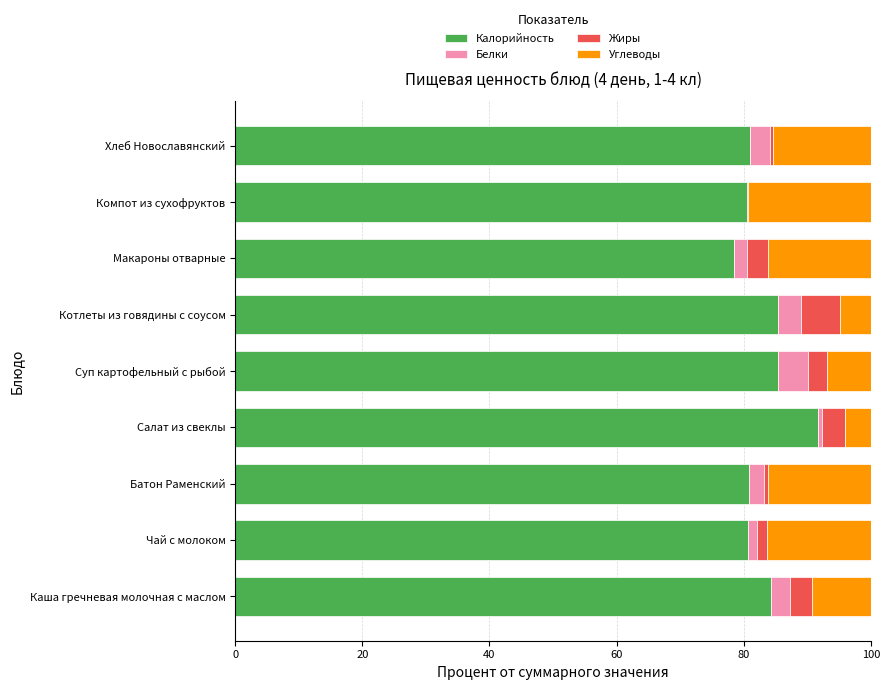

What is the maximum value for Калорийность?

91.6